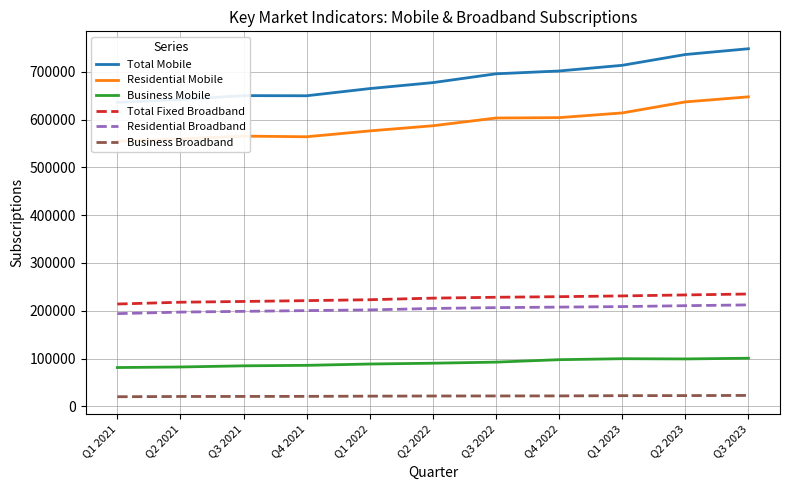

How many data points in Business Broadband are above 21622?

5